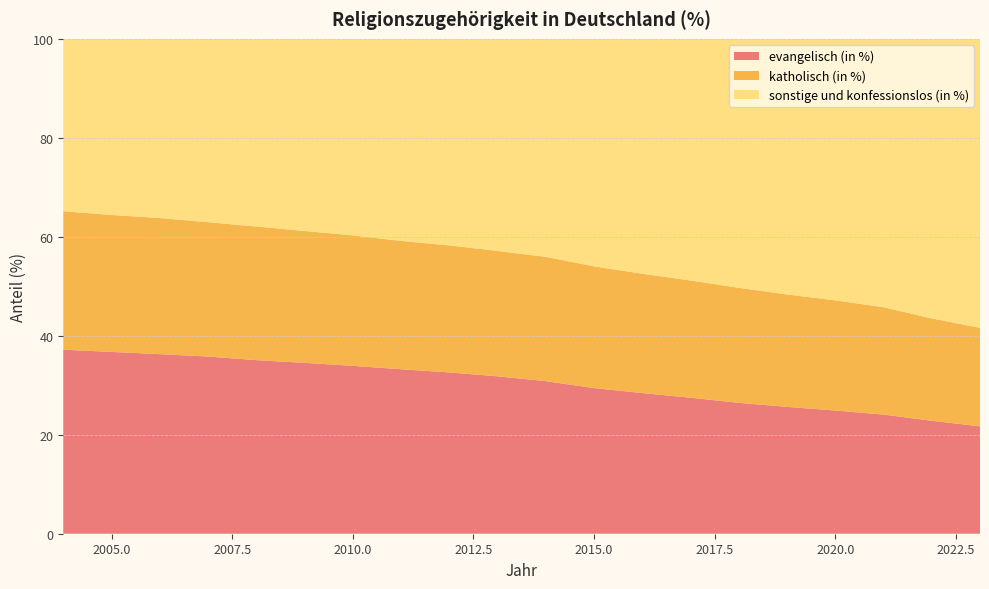

Reading right to left, list all the values displayed in this chart.

evangelisch (in %): 2004=37.2	2005=36.7	2006=36.3	2007=35.8	2008=35.1	2009=34.5	2010=33.9	2011=33.2	2012=32.6	2013=31.8	2014=30.8	2015=29.4	2016=28.4	2017=27.5	2018=26.4	2019=25.6	2020=24.9	2021=24.1	2022=22.8	2023=21.7
katholisch (in %): 2004=28.0	2005=27.7	2006=27.5	2007=27.1	2008=27.0	2009=26.6	2010=26.4	2011=25.9	2012=25.7	2013=25.3	2014=25.1	2015=24.6	2016=24.1	2017=23.7	2018=23.2	2019=22.7	2020=22.3	2021=21.7	2022=20.7	2023=19.9
sonstige und konfessionslos (in %): 2004=34.8	2005=35.6	2006=36.2	2007=37.0	2008=37.9	2009=38.8	2010=39.7	2011=40.8	2012=41.7	2013=42.9	2014=44.1	2015=46.0	2016=47.5	2017=48.8	2018=50.3	2019=51.6	2020=52.8	2021=54.2	2022=56.5	2023=58.4